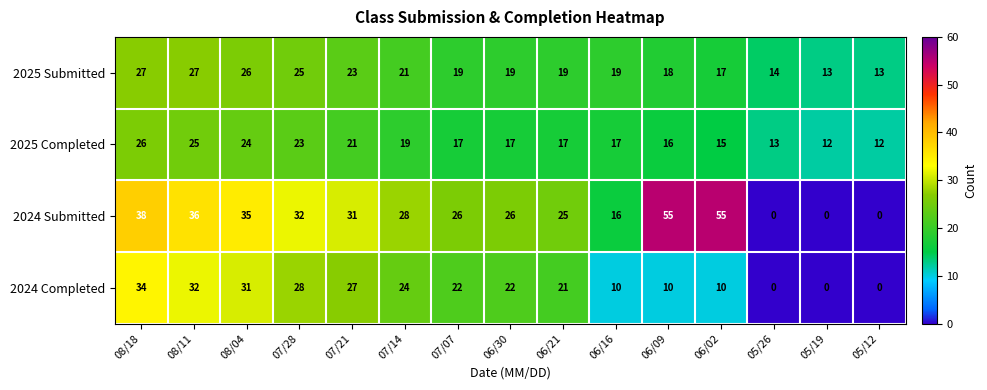

Which series has the widest spread of values?

2024 Submitted